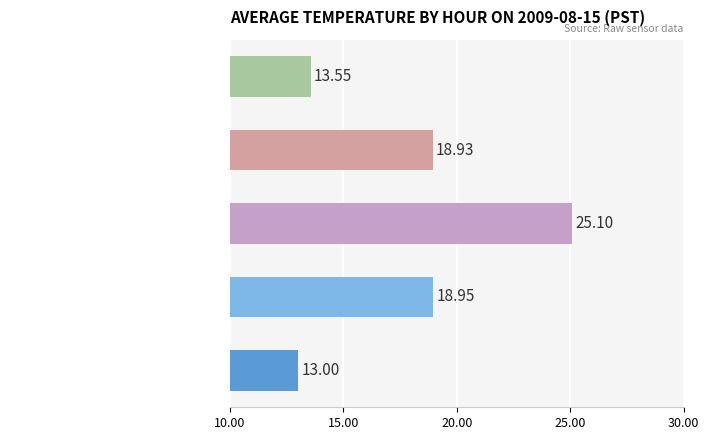

What is the sum of all values?

89.5